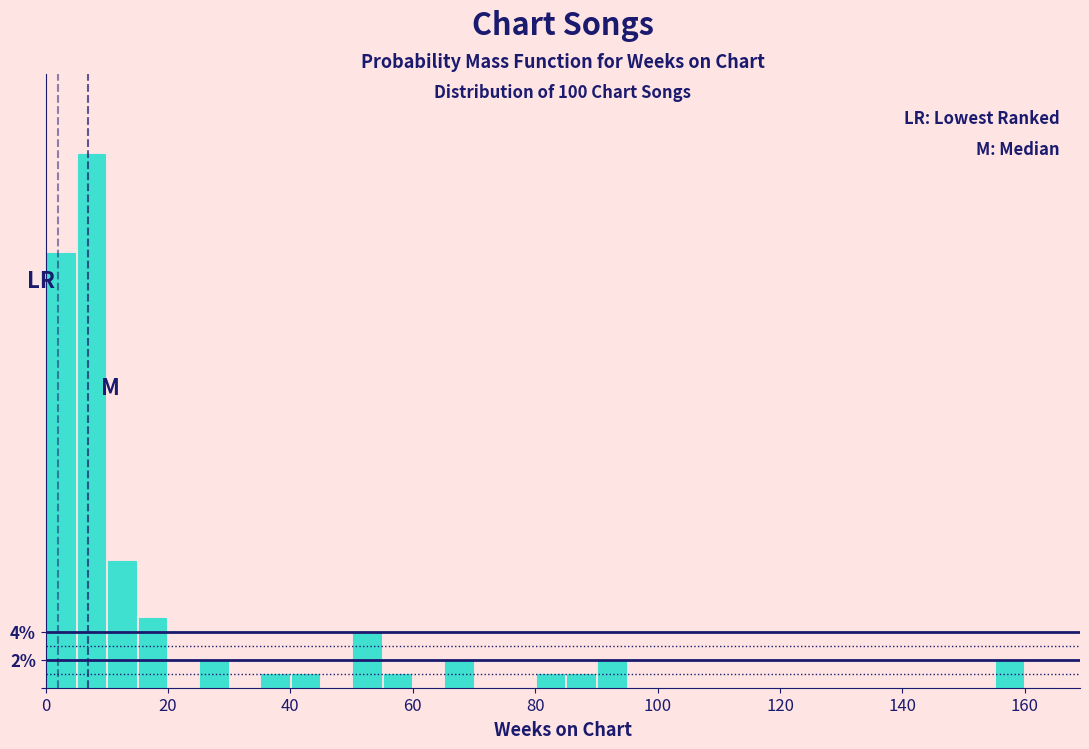

Read against the x-axis, roughly where is the centre of the tallest bar?

8